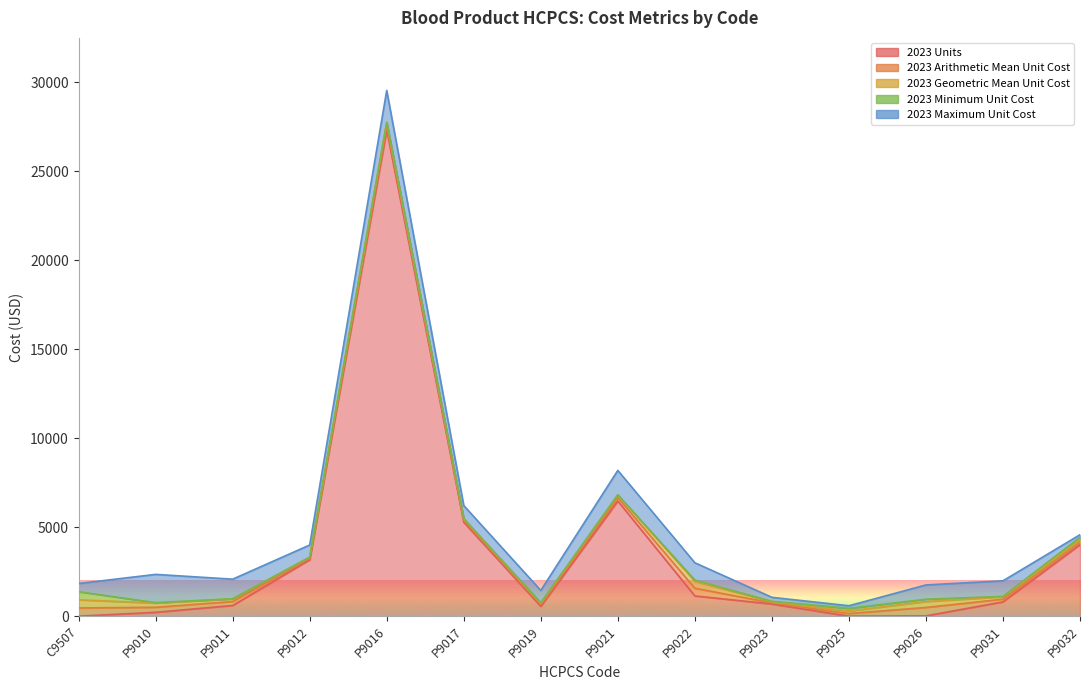

Is the value of 2023 Arithmetic Mean Unit Cost at P9016 greater than the value of 2023 Units at P9012?

No